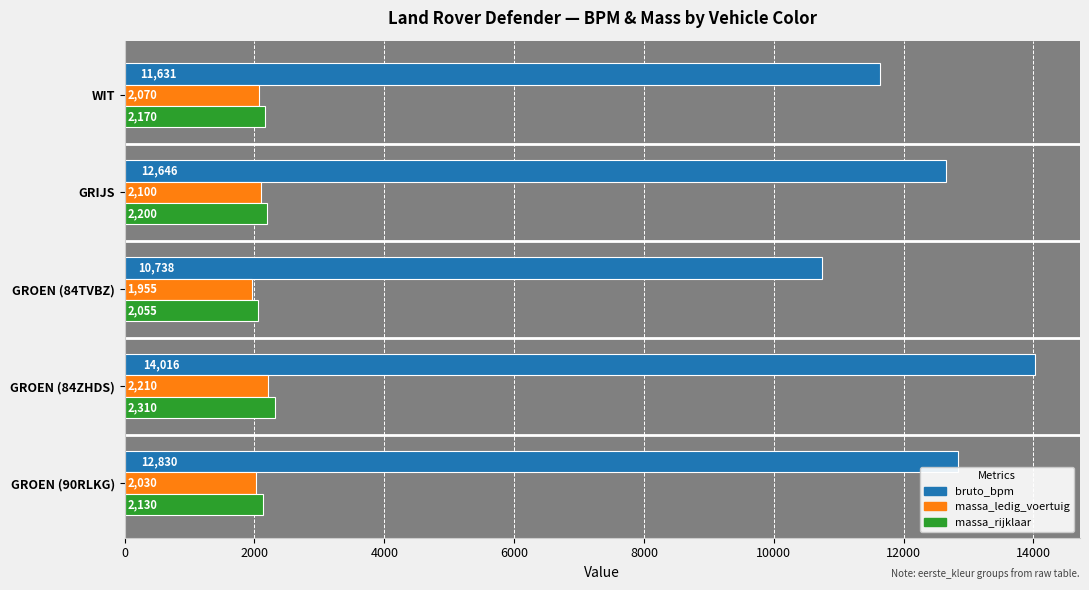

Rank the series at GROEN (90RLKG) from highest to lowest value.

bruto_bpm, massa_rijklaar, massa_ledig_voertuig